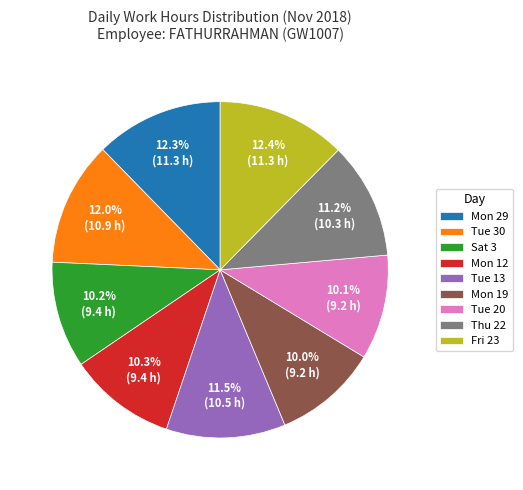

To the nearest percent, what is the combined percentage of Tue 13 and Mon 12?

22%